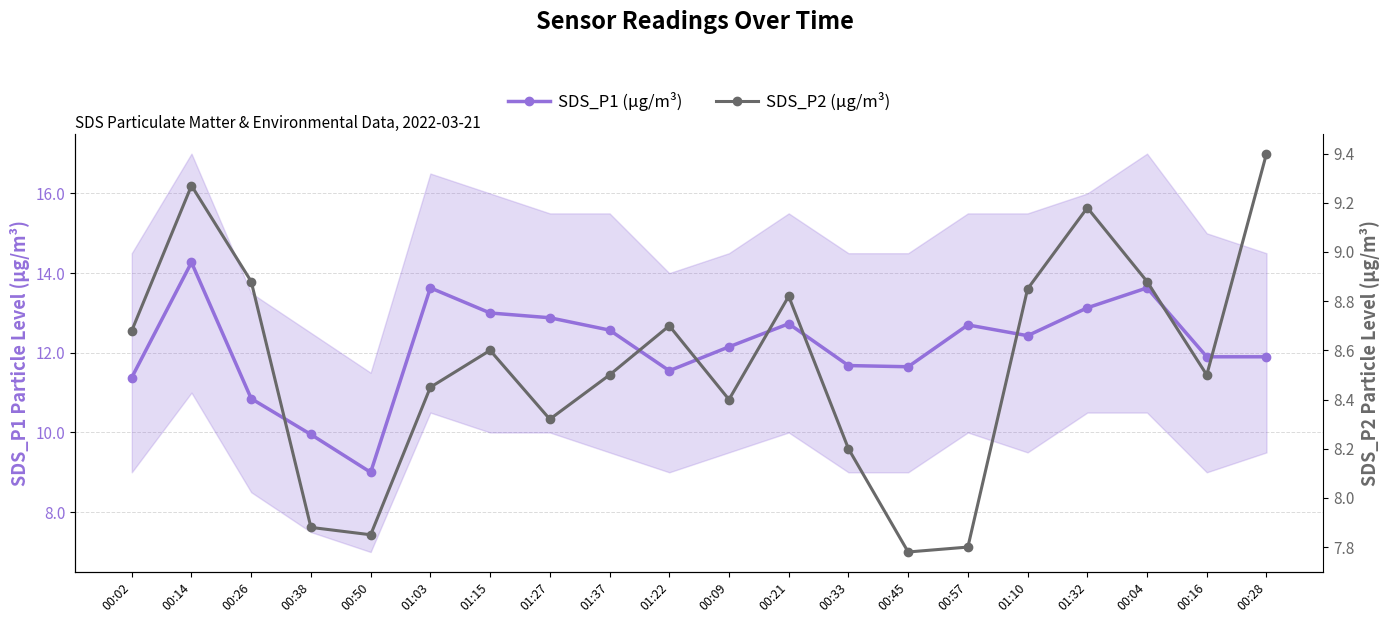

What is the label of the 11th point from the right?

01:22